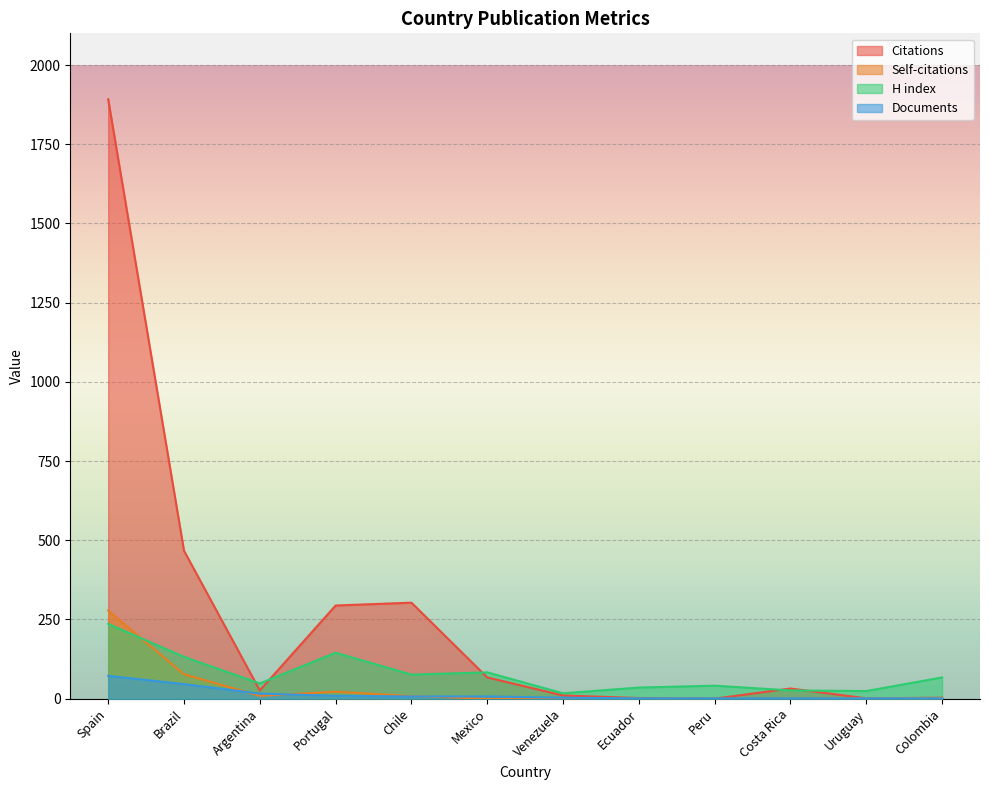

What are all the series names shown in the legend?

Citations, Self-citations, H index, Documents